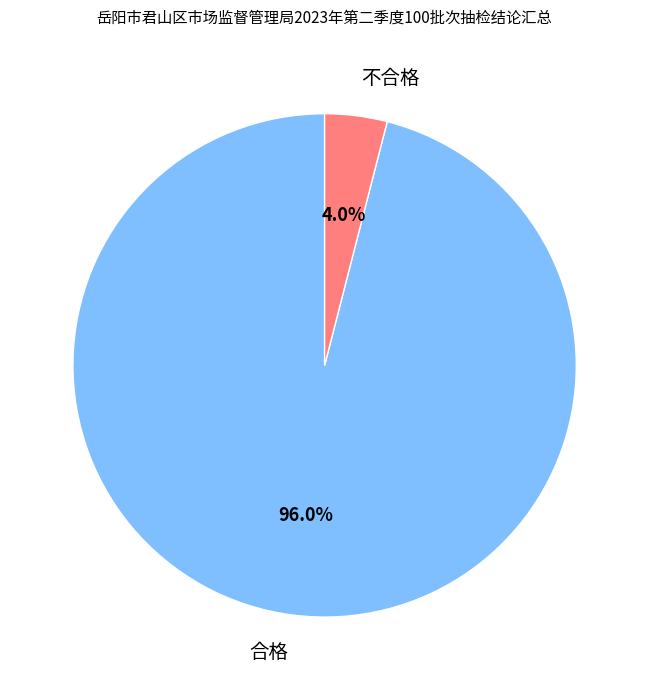

To the nearest percent, what portion does 合格 represent?

96%